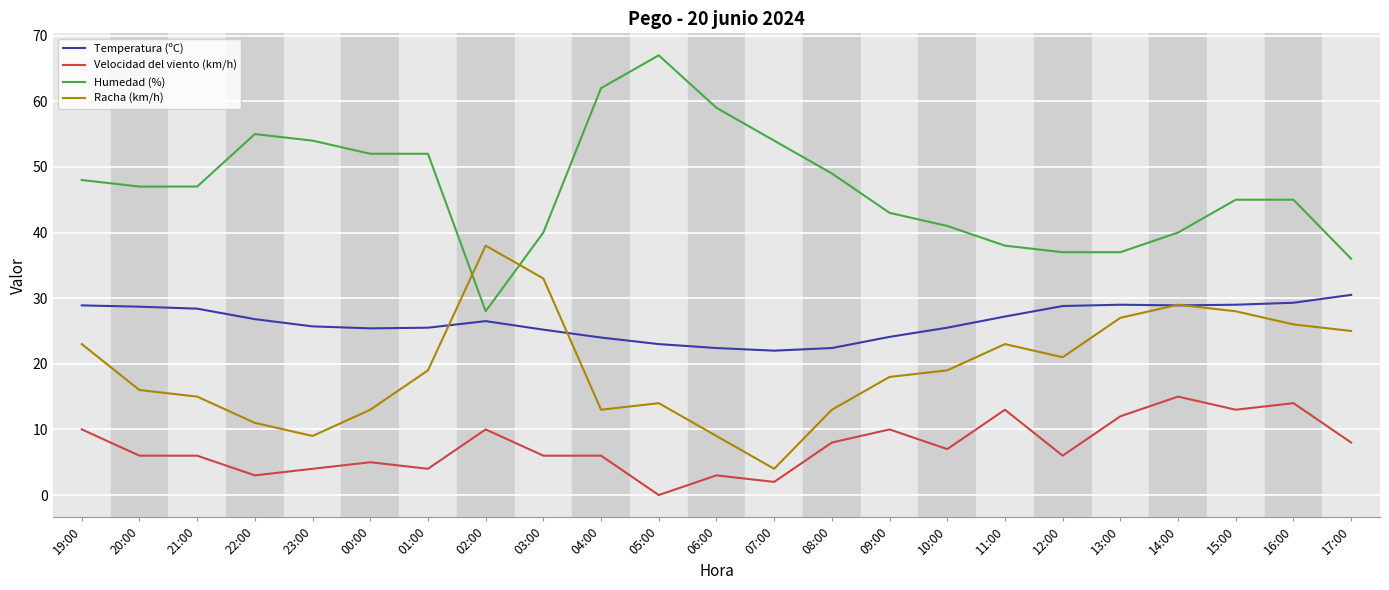

True or false: Temperatura (ºC) has a value of 25.5 at 10:00.

True